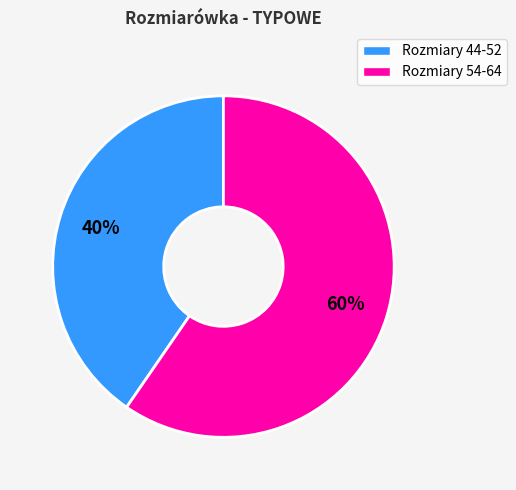

Does any single category account for the majority?

Yes